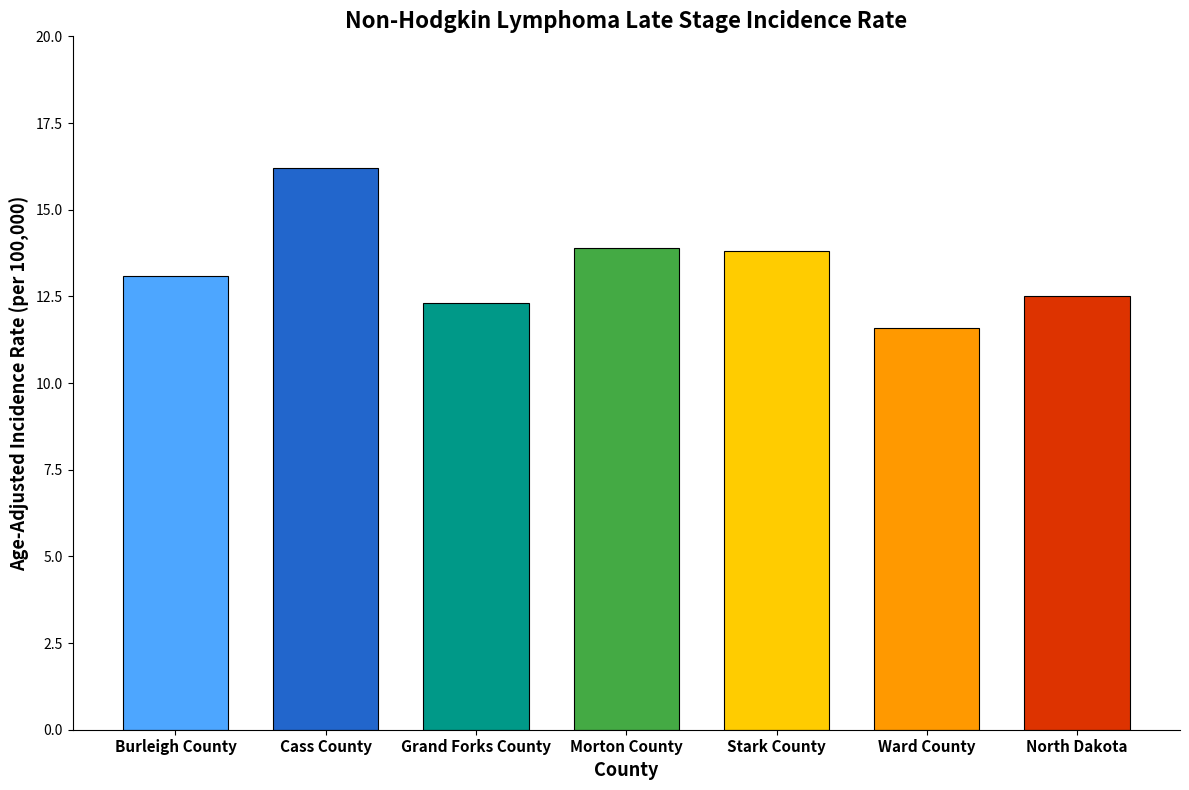

What is the label of the 7th bar from the right?

Burleigh County